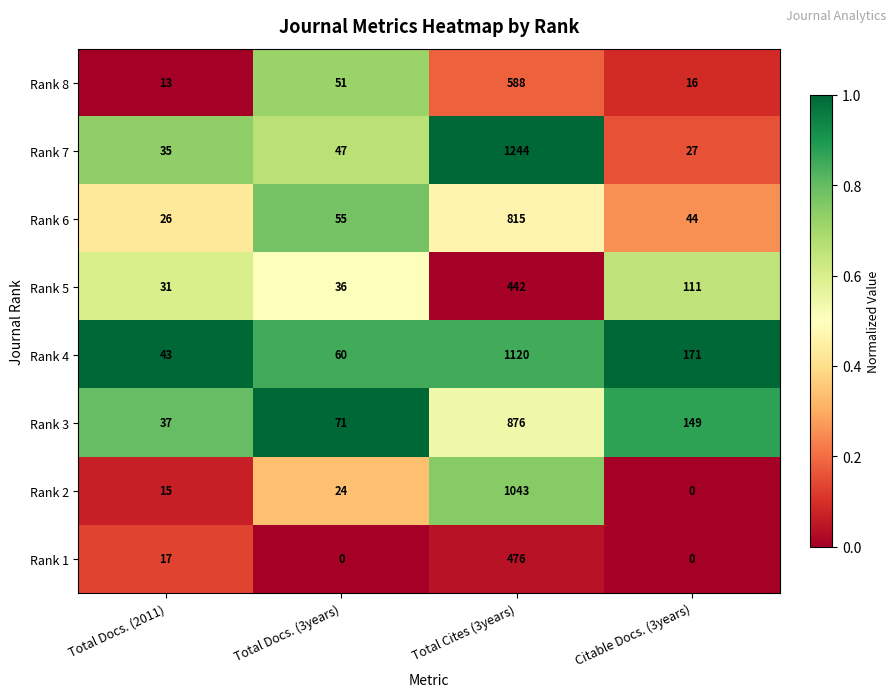

Is it true that Rank 3 equals 149 at Citable Docs. (3years)?

True